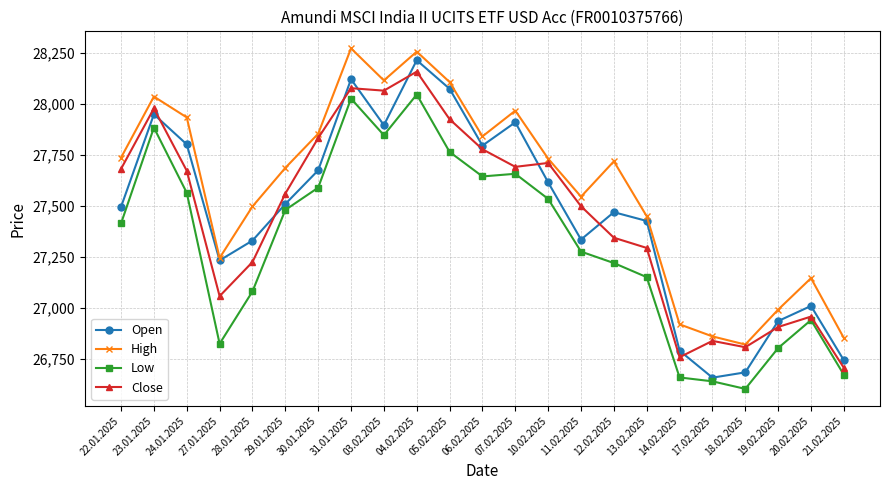

True or false: Low has more than 1 points higher than both neighbors.

True